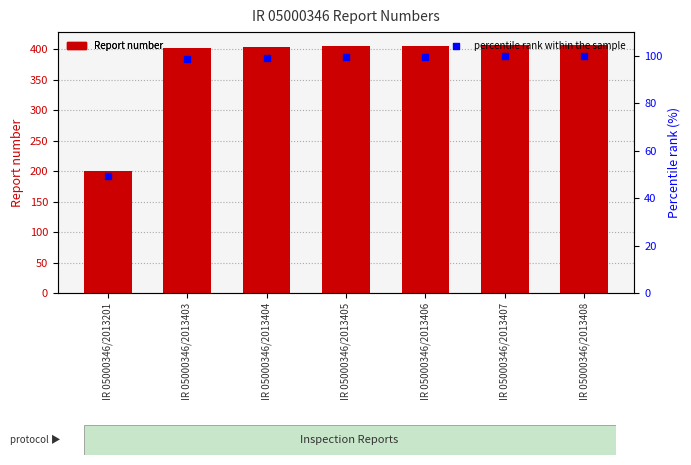

What is the total value across all series at IR 05000346/2013403?

501.8